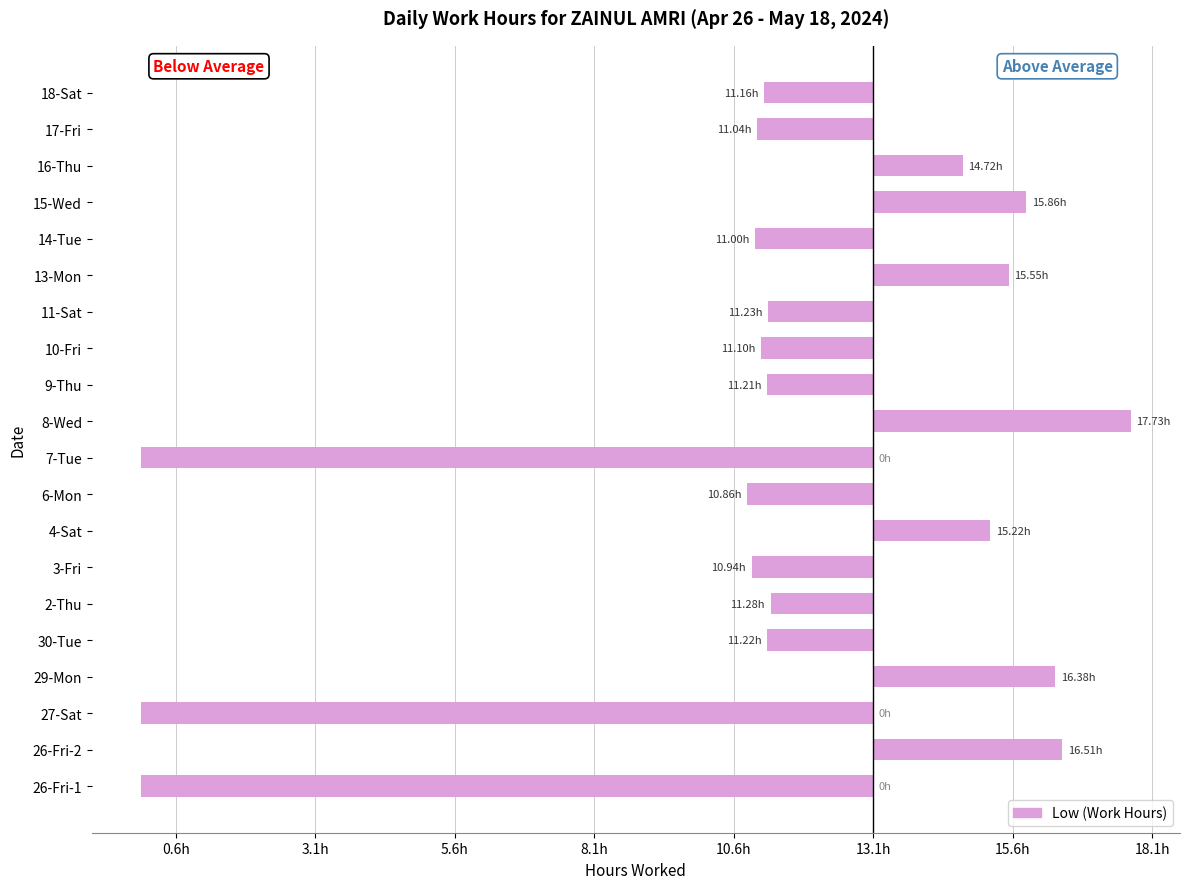

Count the number of categories in the chart.

20